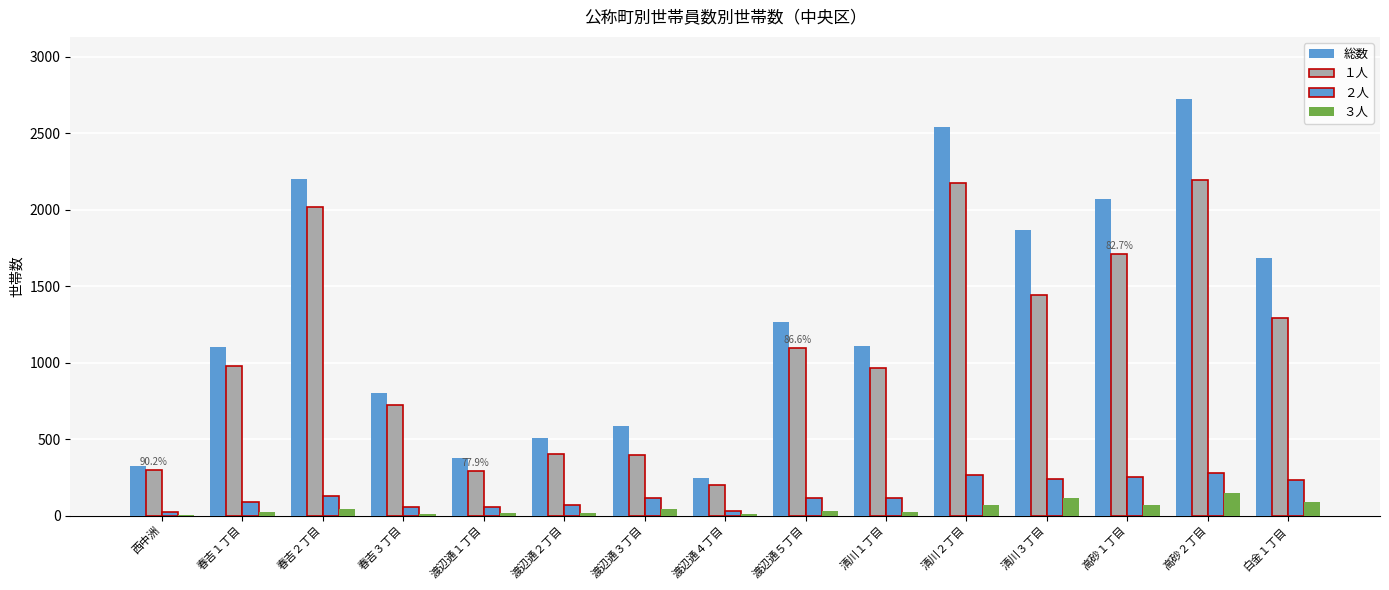

Count the number of categories in the chart.

15